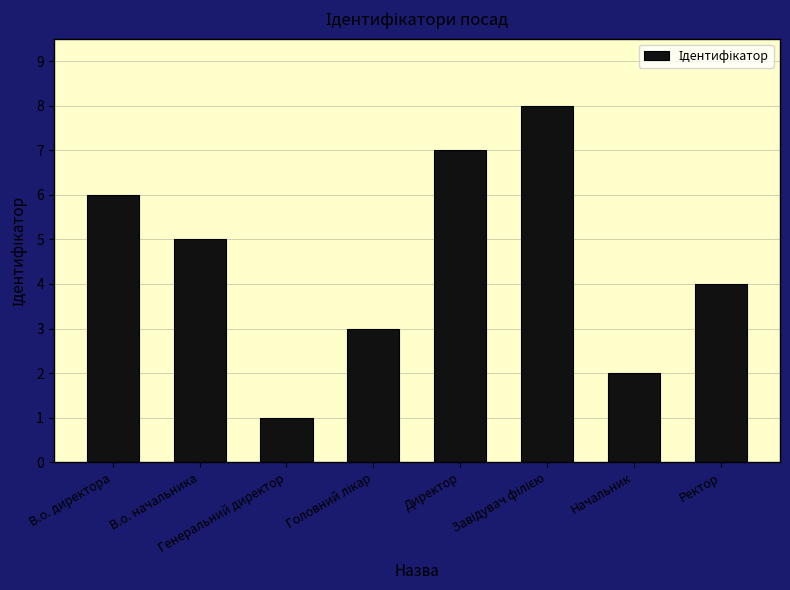

How many data points does each series have?

8